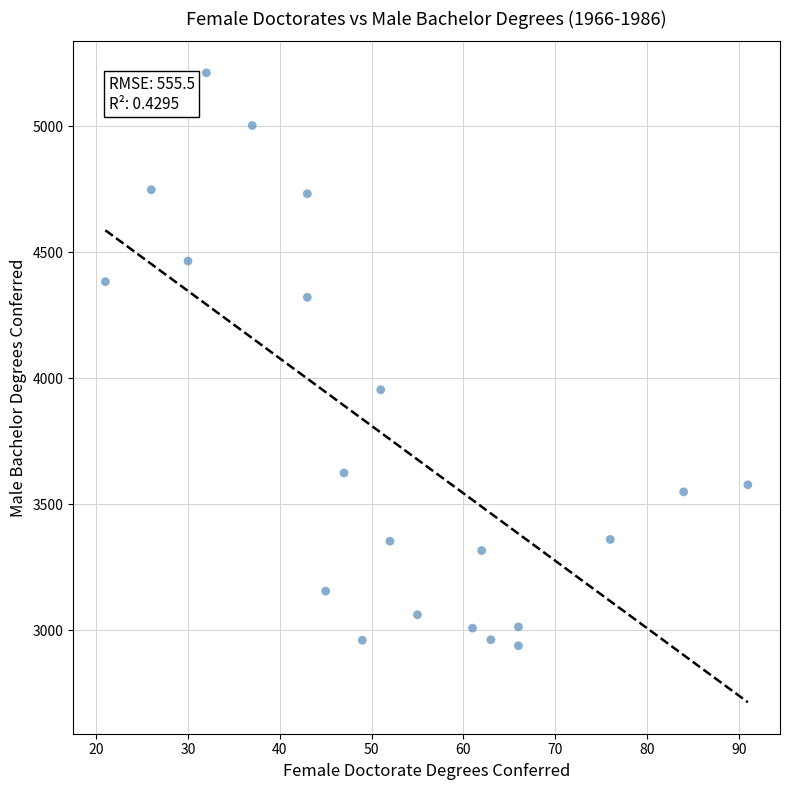

What Y value in the scatter plot is closest to 4076?

3955